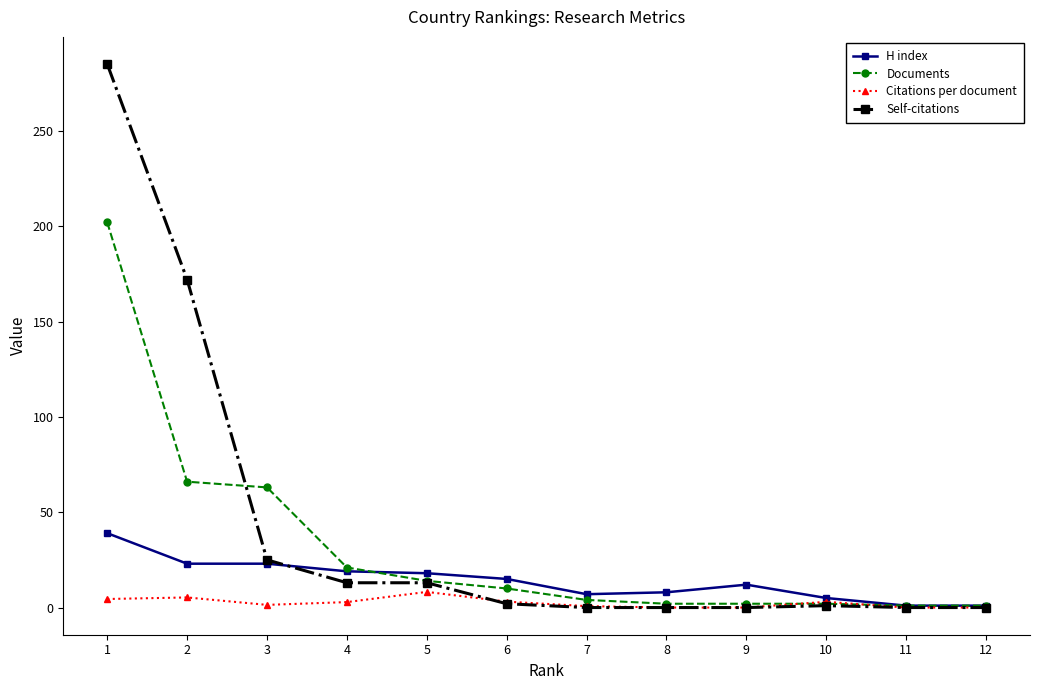

List the series in order of their peak value, highest first.

Self-citations, Documents, H index, Citations per document